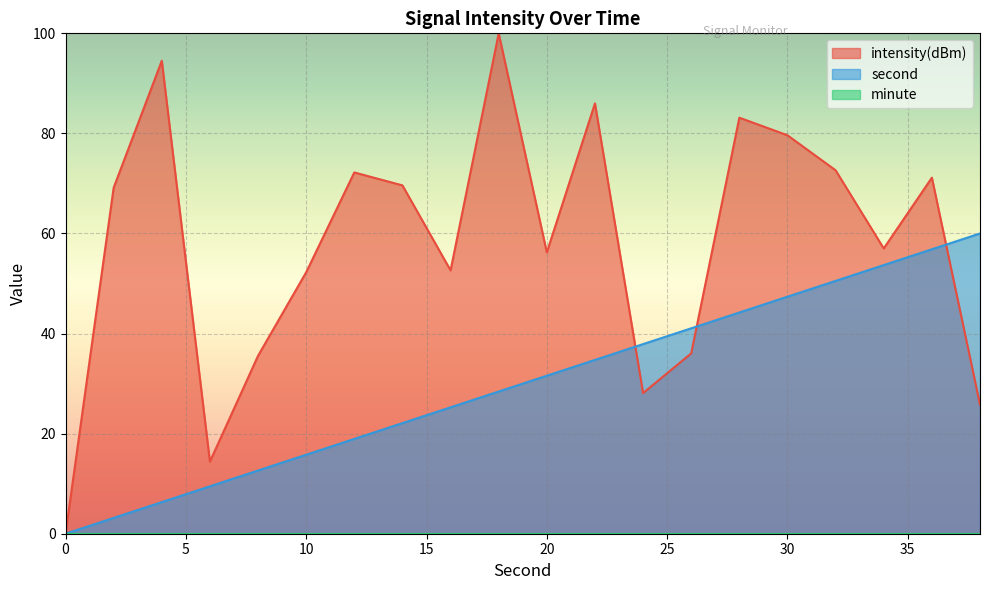

The value of intensity at 18 is 100.0. True or false?

True